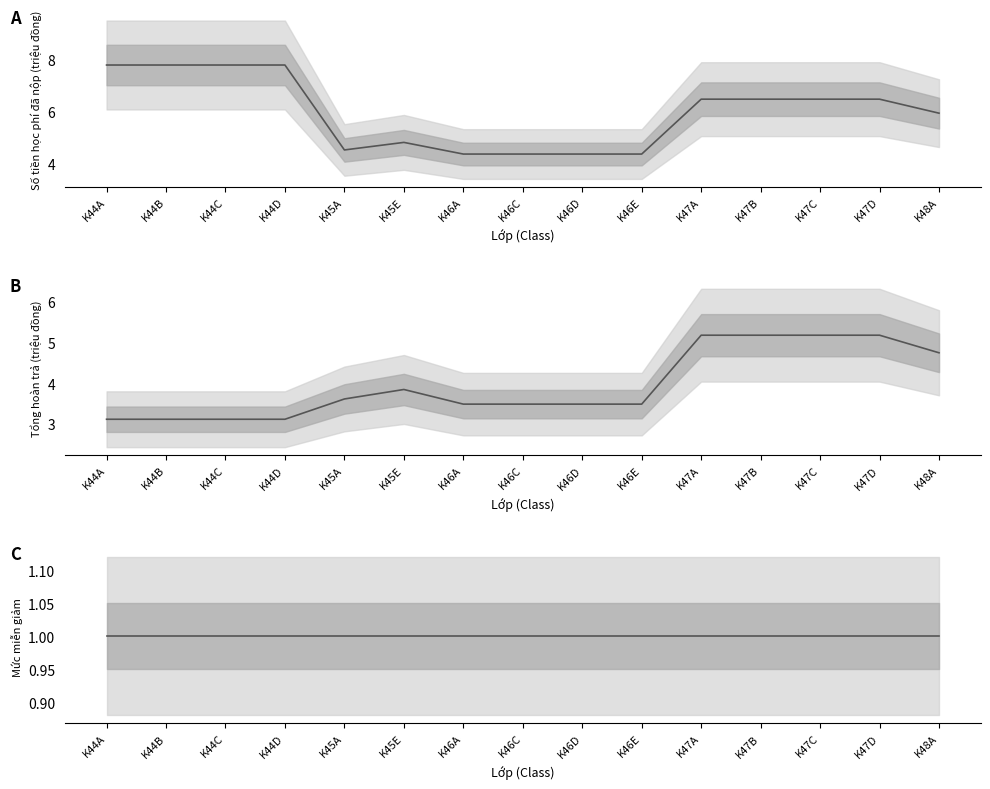

At which category does Số tiền học phí đã nộp (triệu đồng) reach its first local valley?

K45A